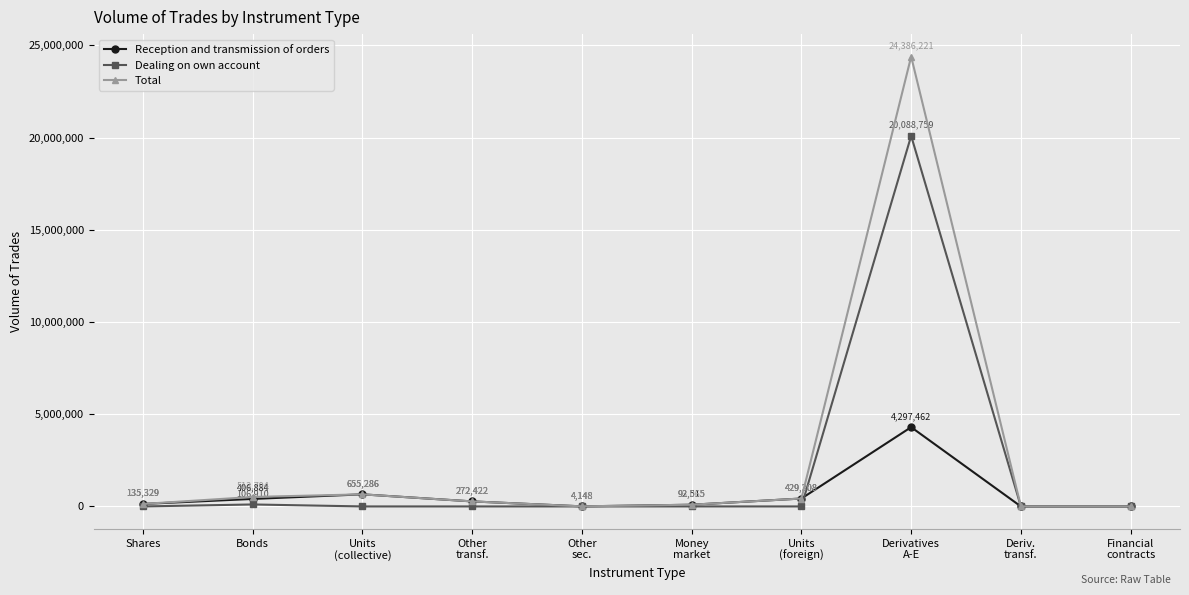

True or false: Dealing on own account has a value of 106910 at Bonds.

True